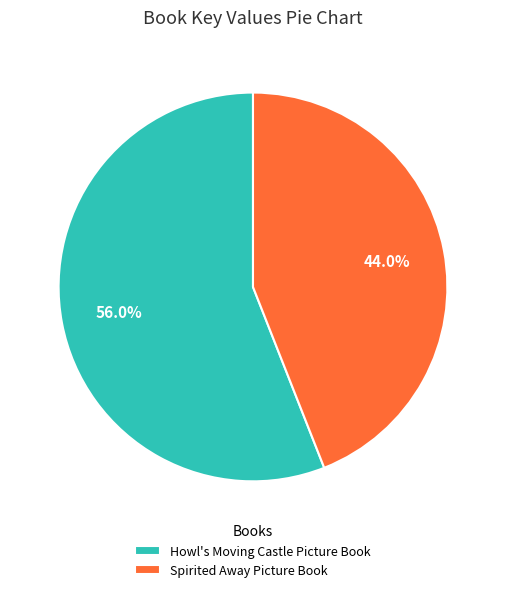

To the nearest percent, what is the combined percentage of Spirited Away Picture Book and Howl's Moving Castle Picture Book?

100%